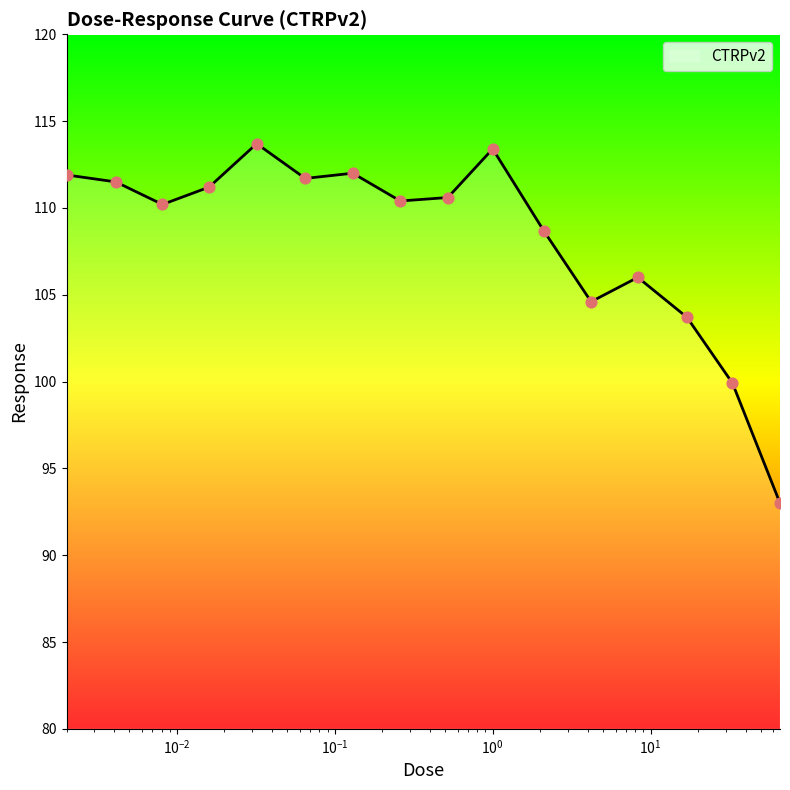

What is the difference between the maximum and minimum values?

20.7